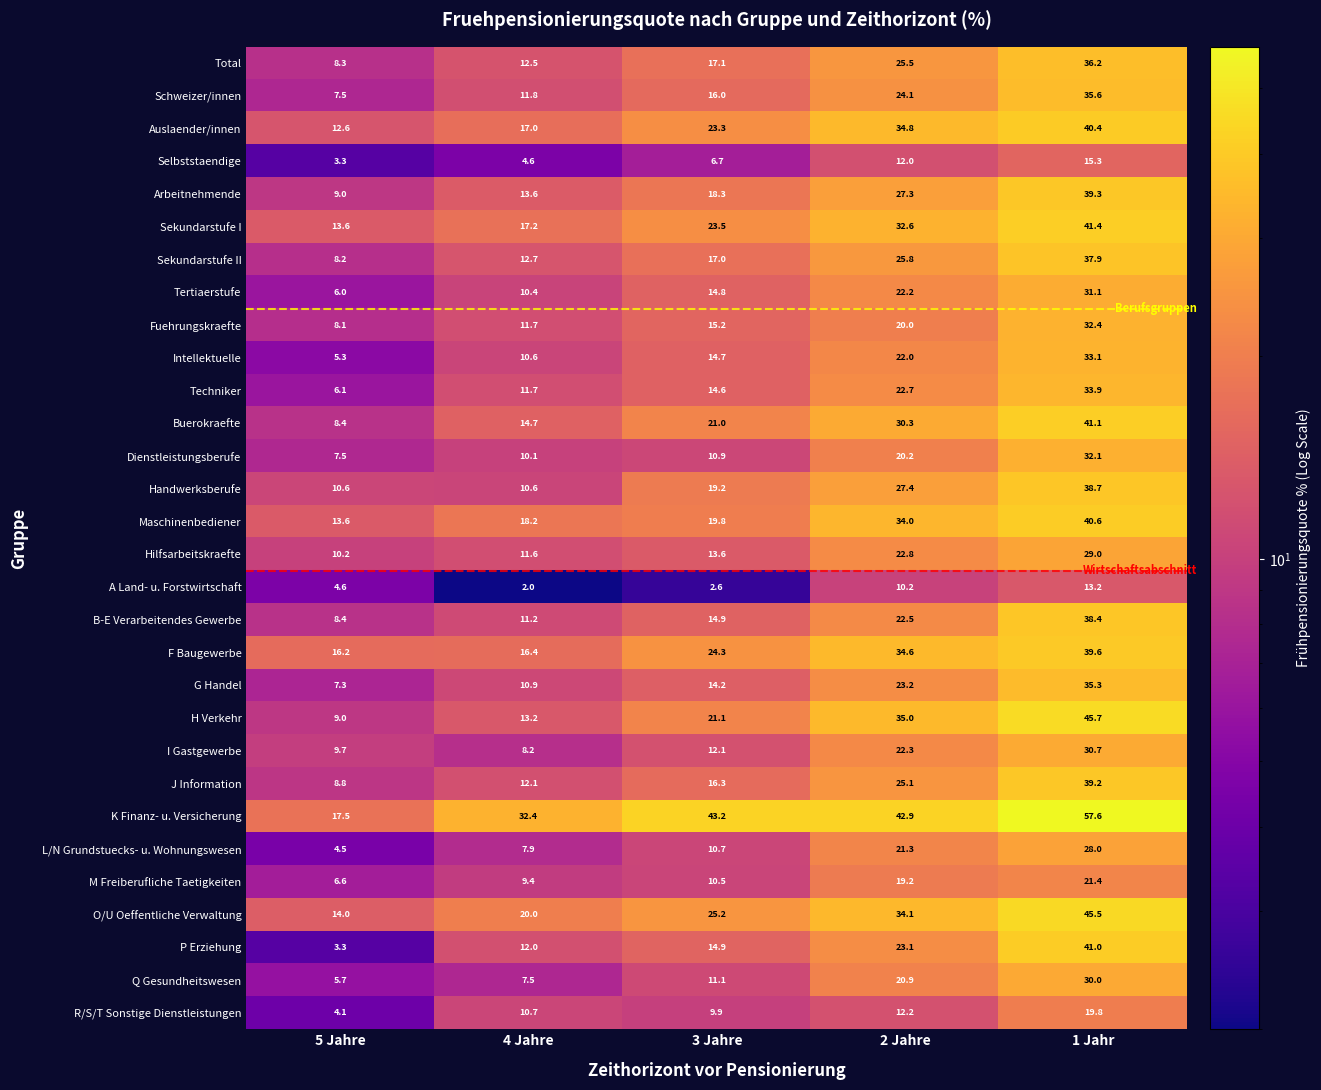

How many data points does each series have?

5